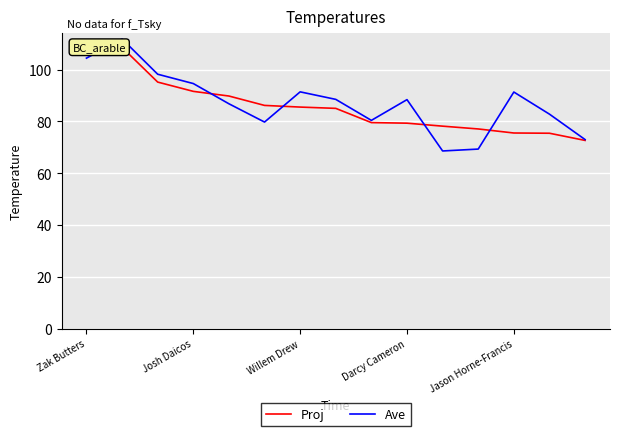

Which series ends up on top after the final intersection of Ave and Proj?

Ave